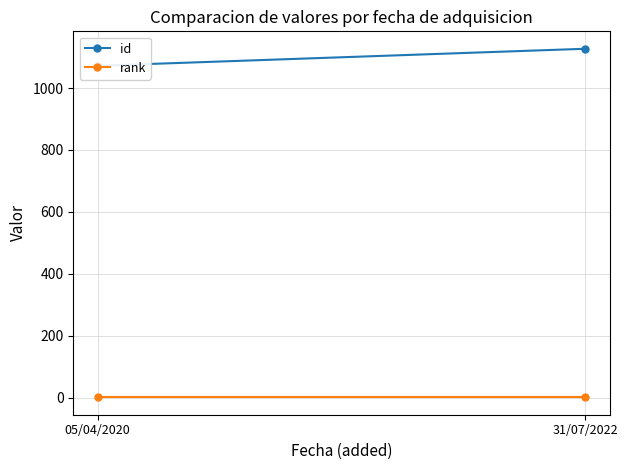

The id series shows 1072 at 05/04/2020. True or false?

True